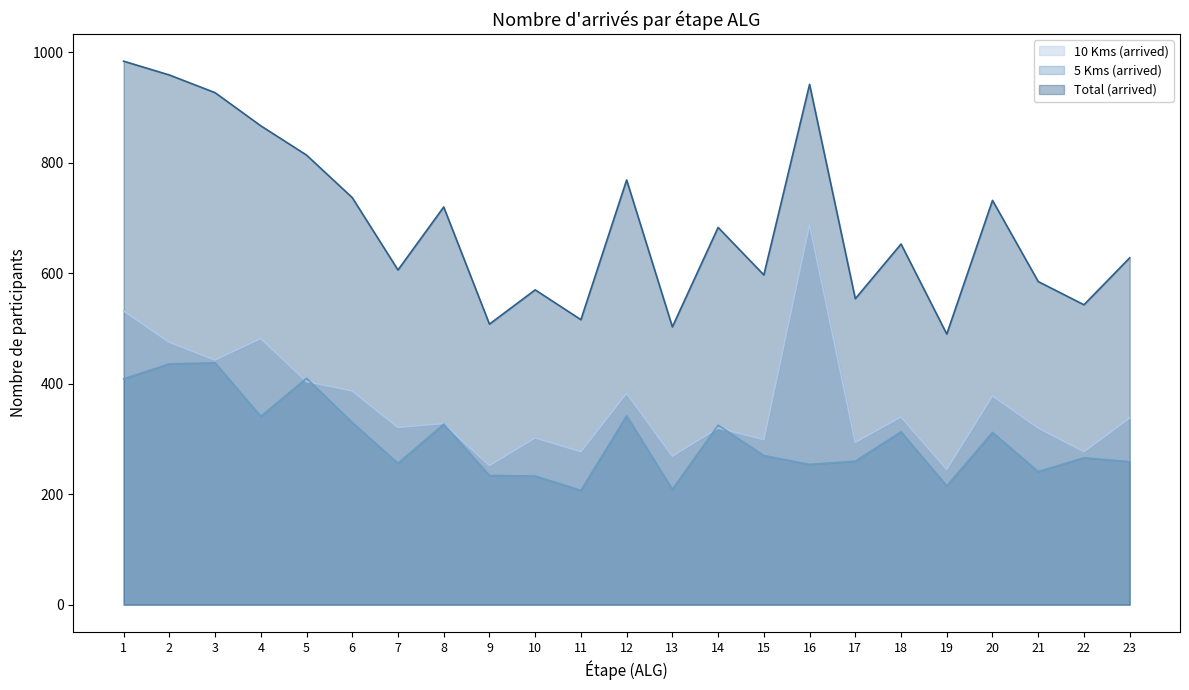

Which series has the largest total across all categories?

Total (arrived)